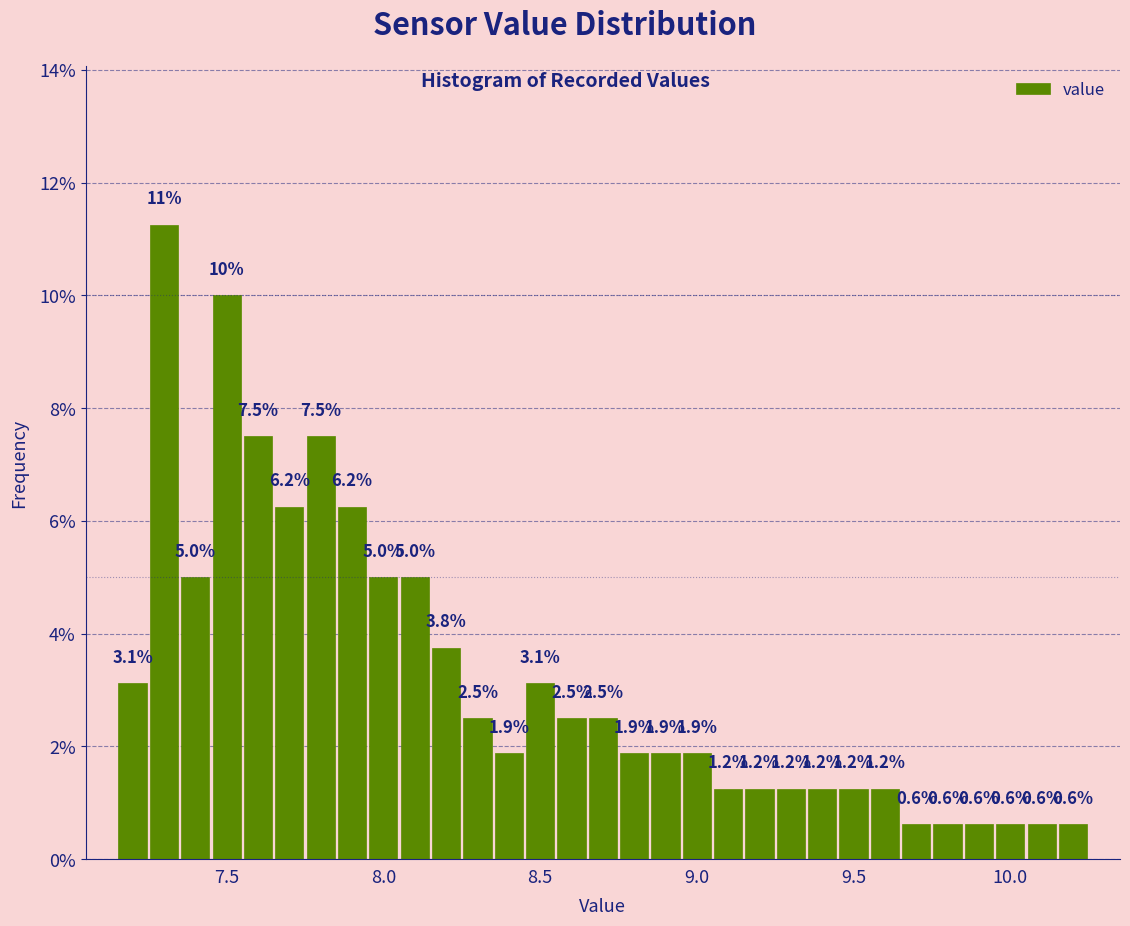

Read against the x-axis, roughly where is the centre of the tallest bar?

7.30